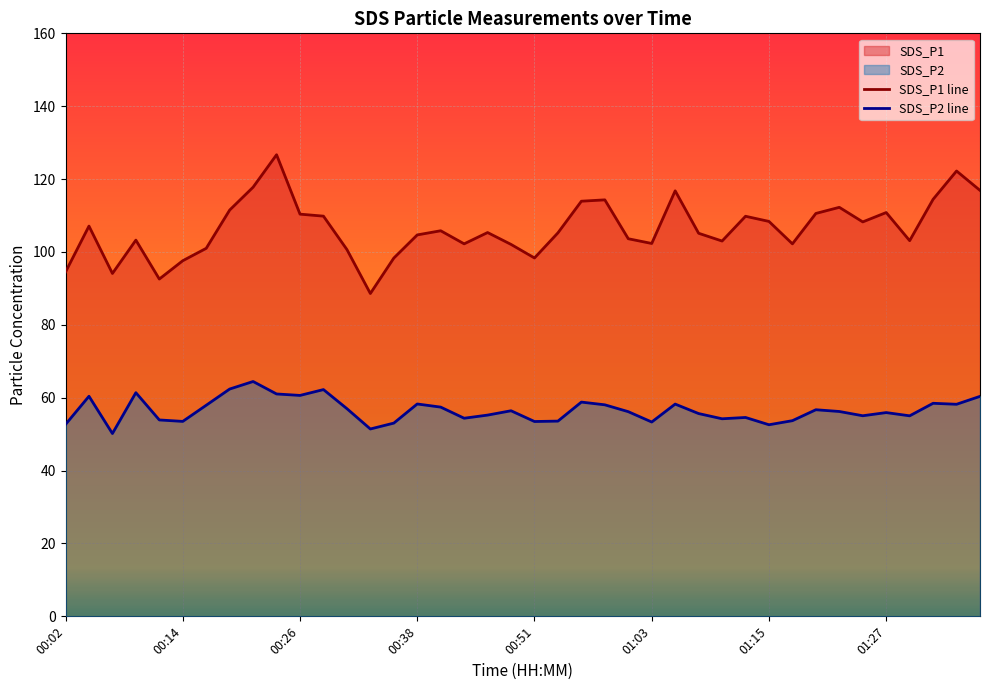

Which series has the widest spread of values?

SDS_P1 line